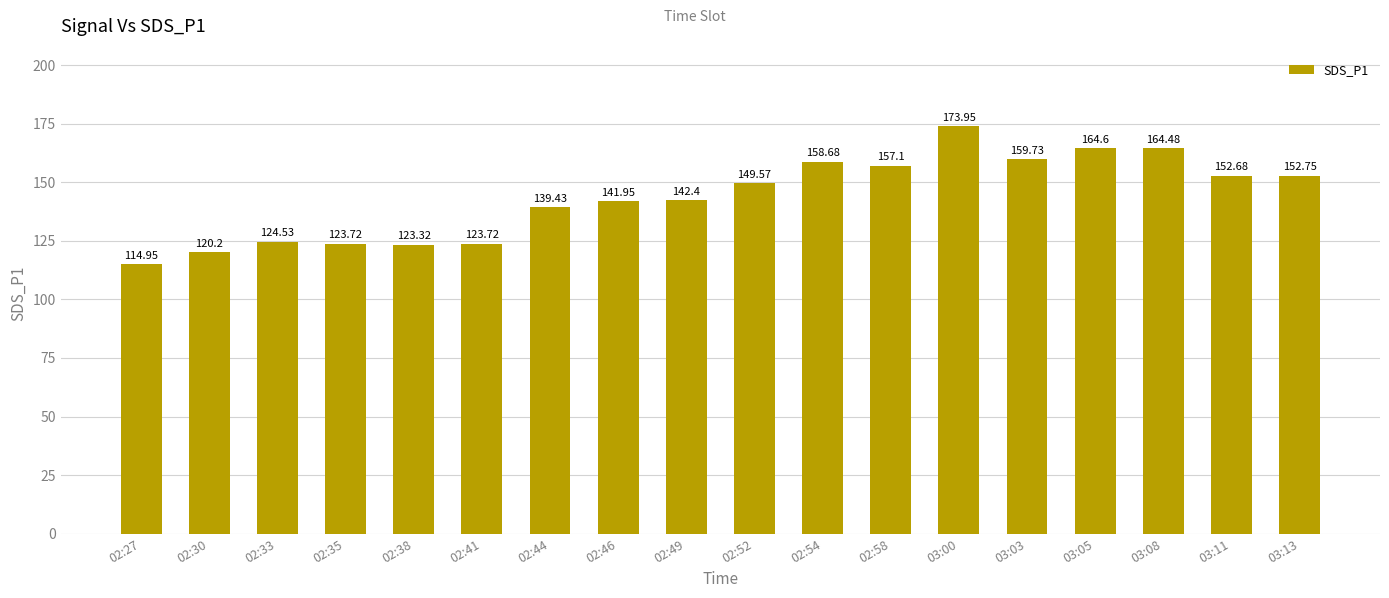

What is the label of the 4th bar from the left?

02:35